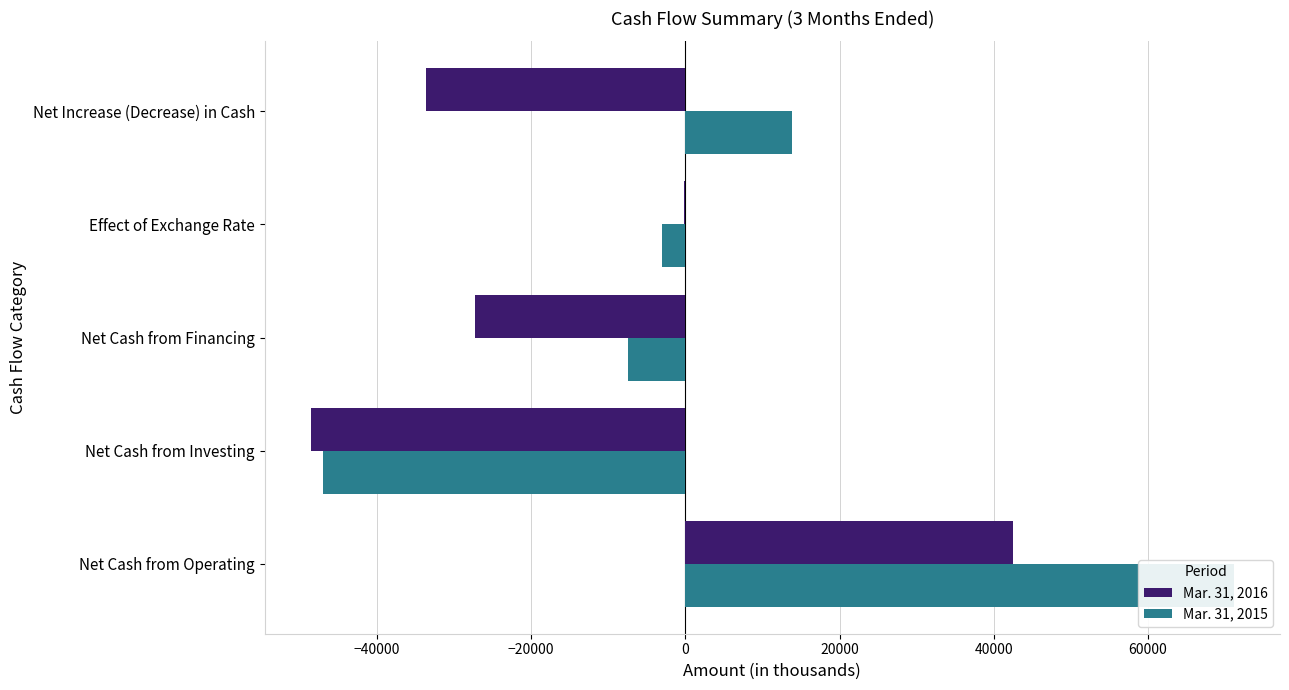

What value does the Mar. 31, 2016 series have at −20000, to the nearest 100?

-27300